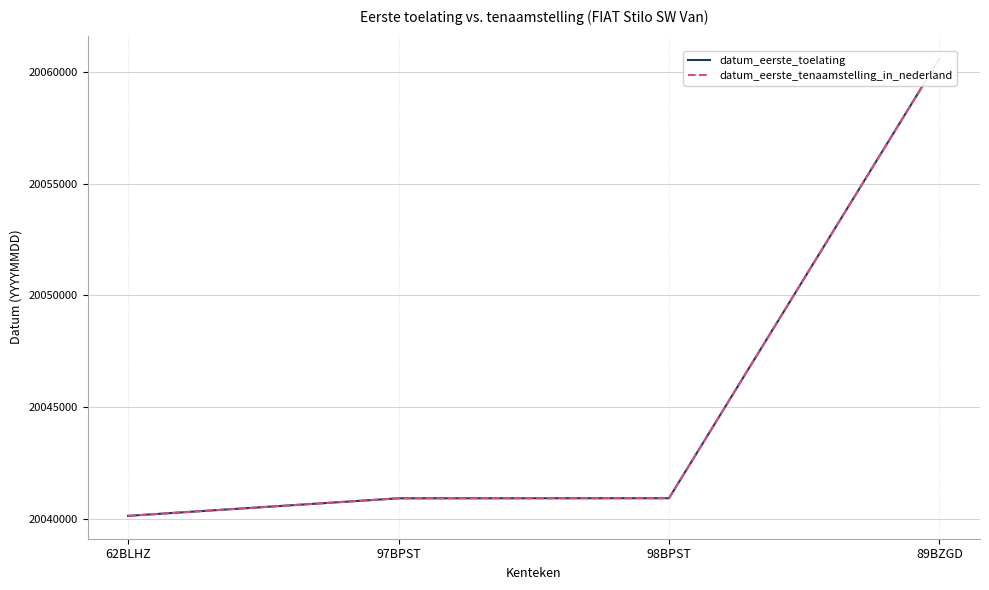

What position from the right is 98BPST?

2